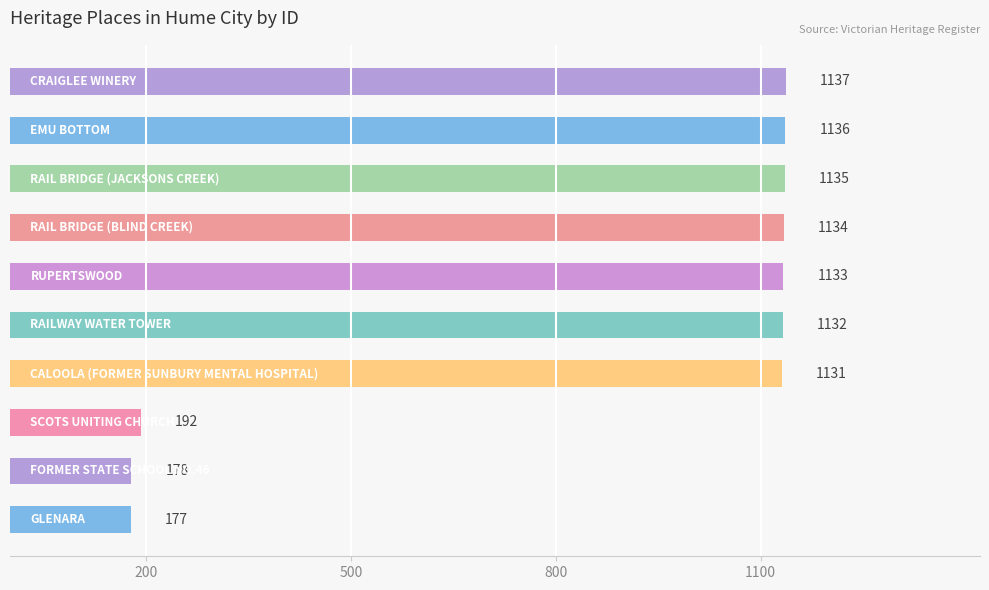

What is the difference between the second highest and second lowest values?

958